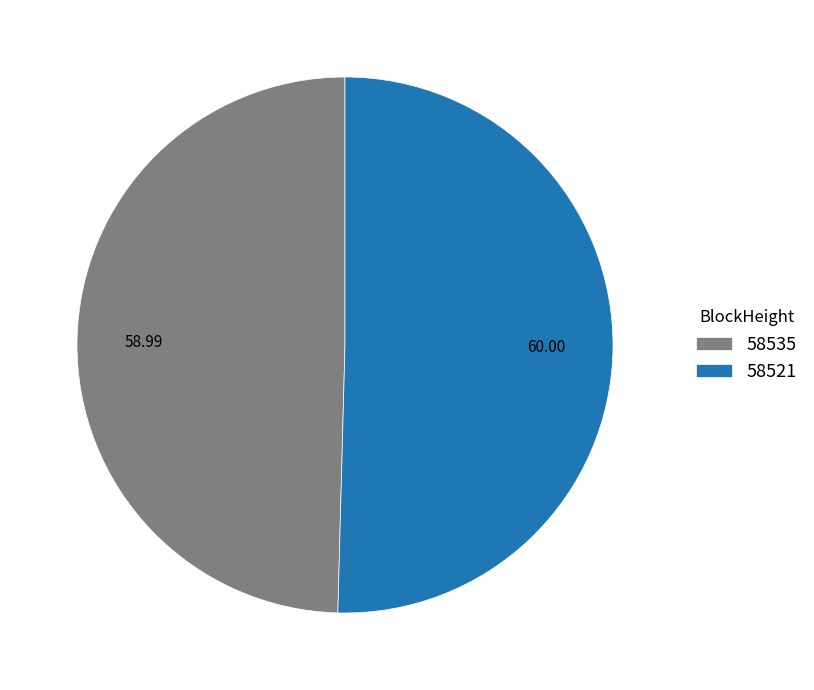

How many segments does this pie chart have?

2